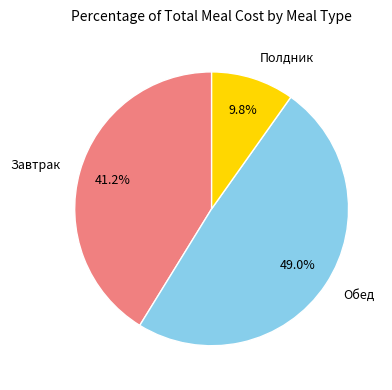

Rank the categories by value from highest to lowest.

Обед, Завтрак, Полдник